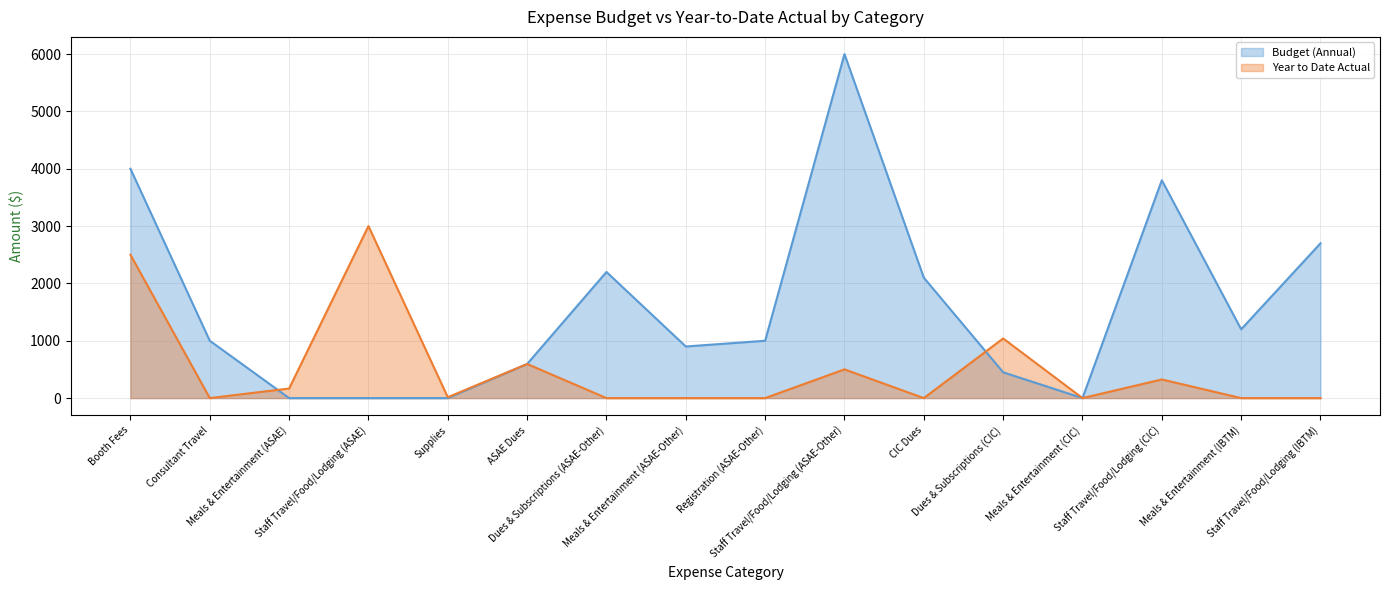

How many intersections are there between Budget (Annual) and Year to Date Actual?

2